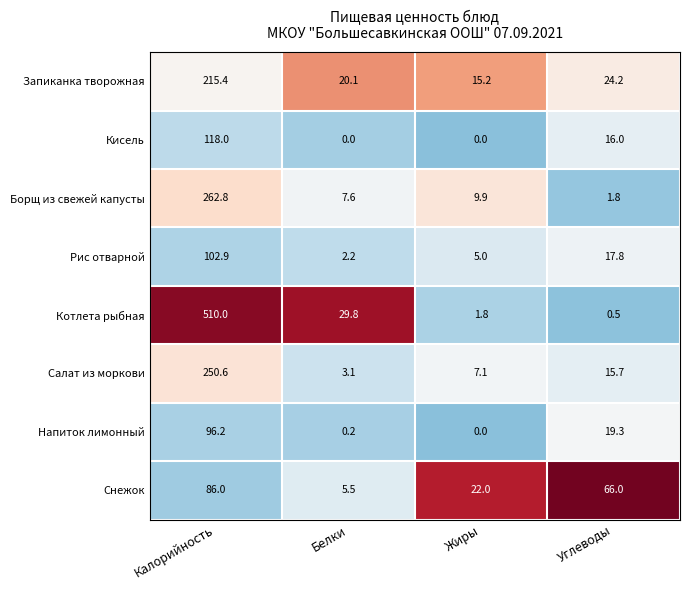

True or false: Котлета рыбная has a value of 0.7 at Жиры.

False